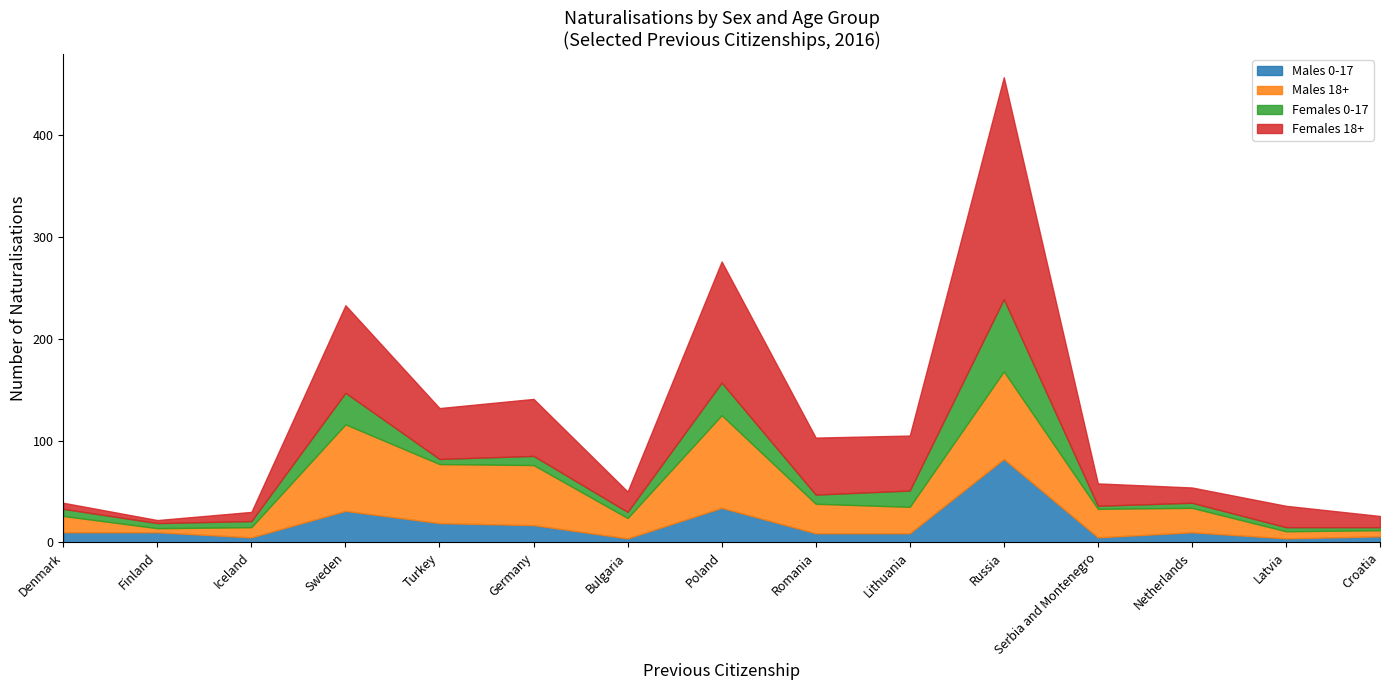

Does the chart have visible grid lines?

No